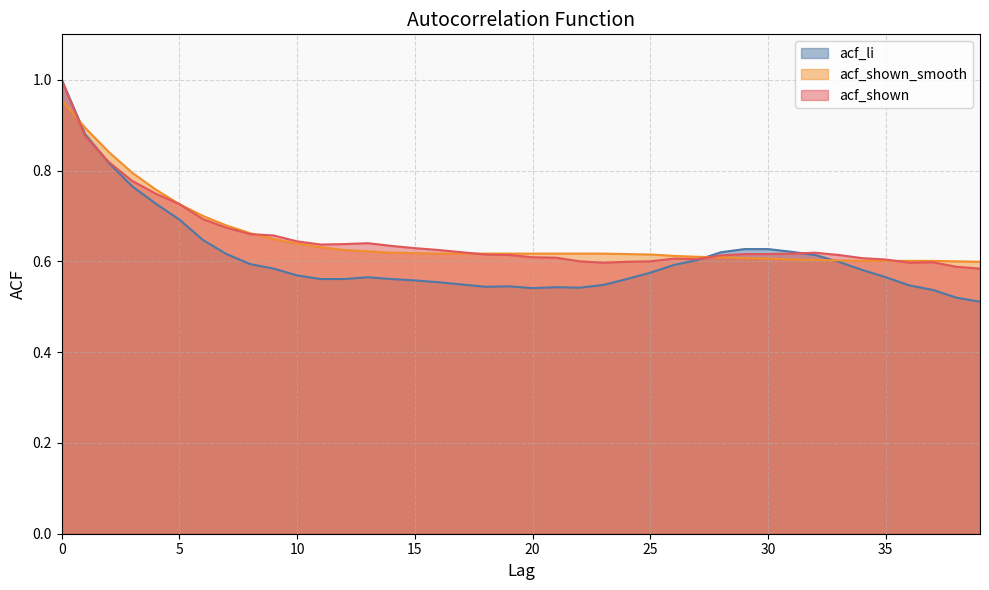

What is the sum of the acf_li values at 26 and 20?

1.1